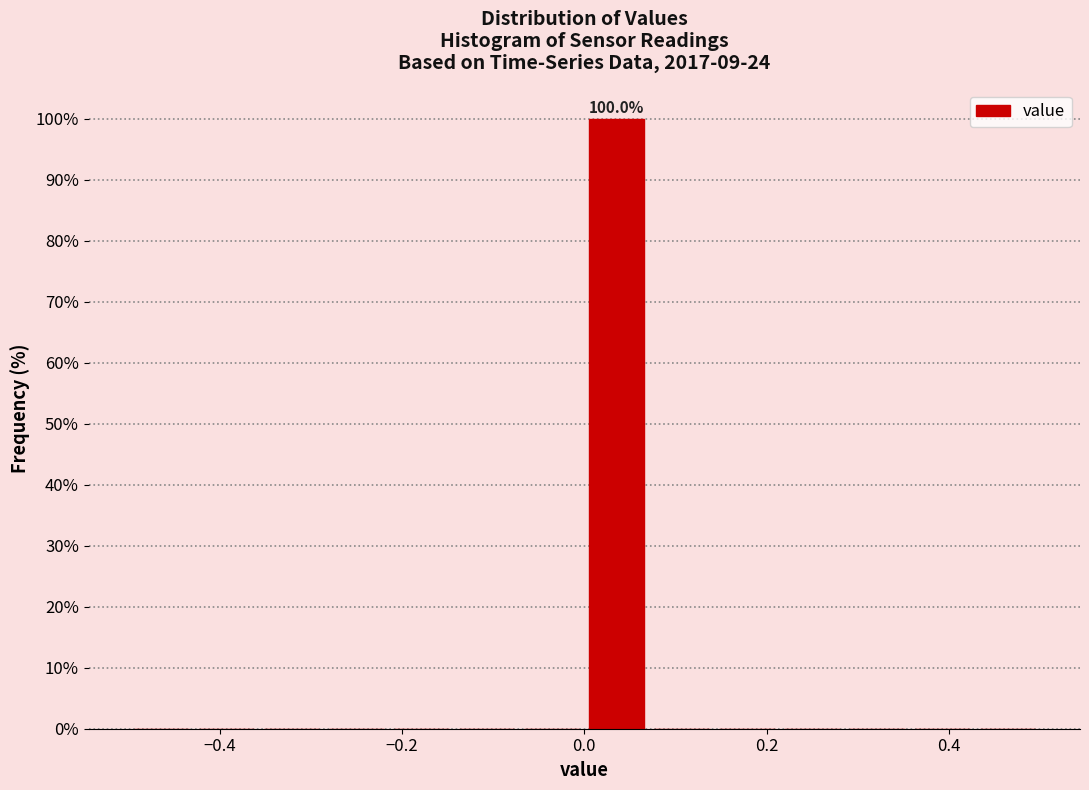

Read against the x-axis, roughly where is the centre of the tallest bar?

0.04